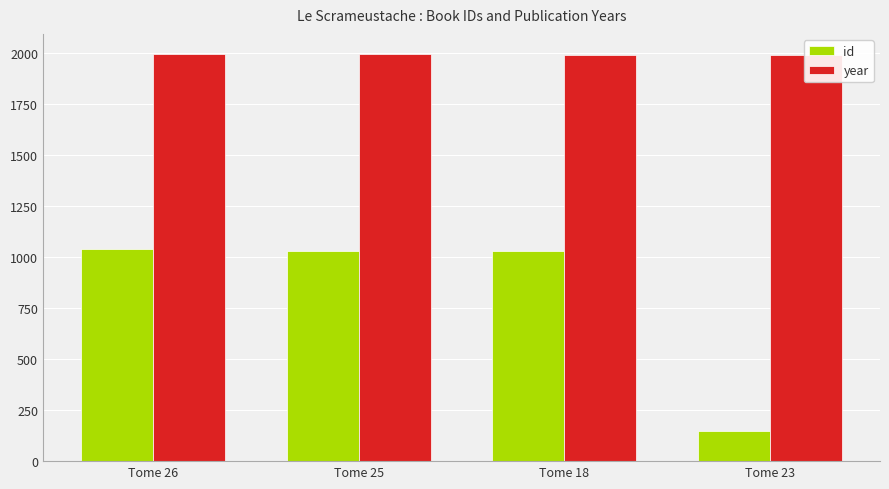

The id series shows 241 at Tome 23. True or false?

False